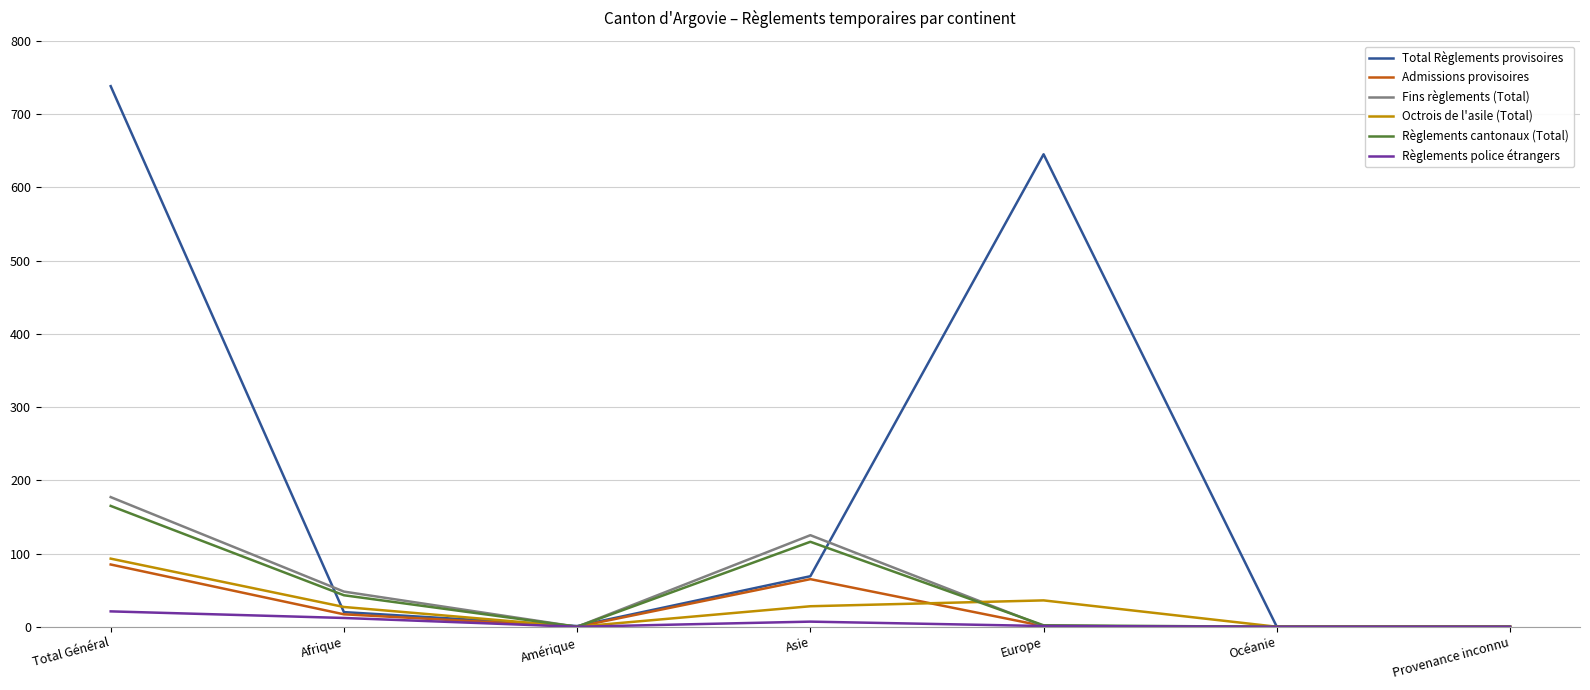

Between Amérique and Asie, which series saw the biggest shift?

Fins règlements (Total)